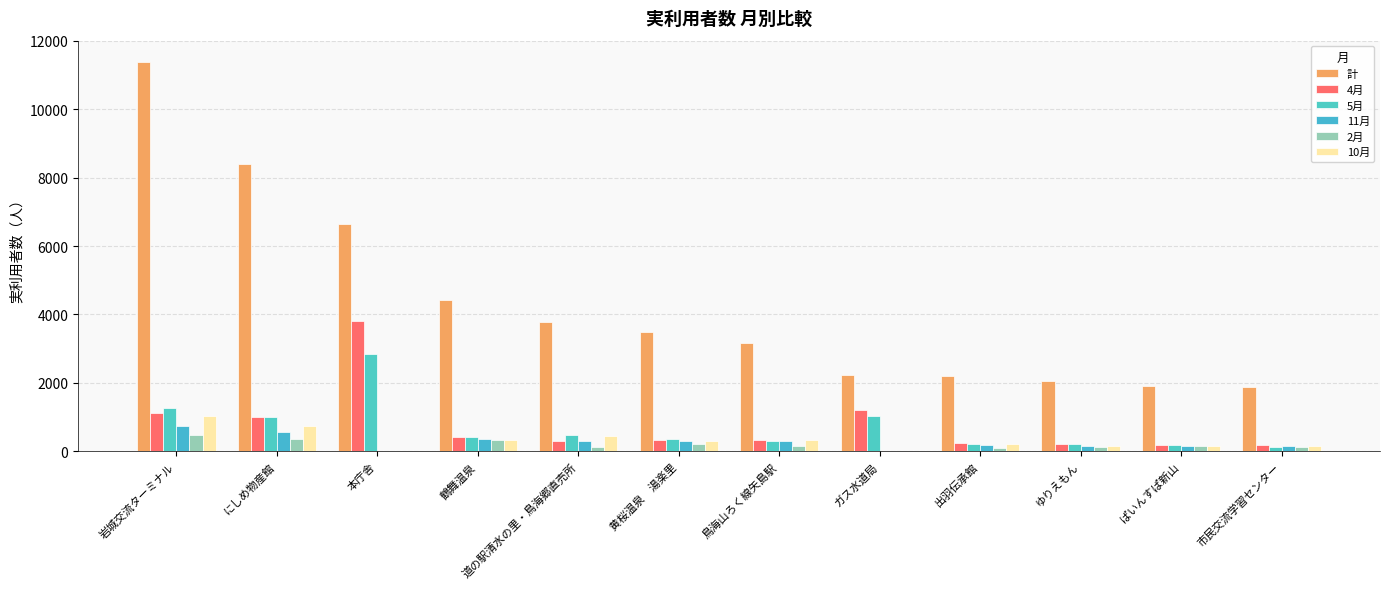

What is the difference between the second highest and second lowest values in the 11月 series?

579